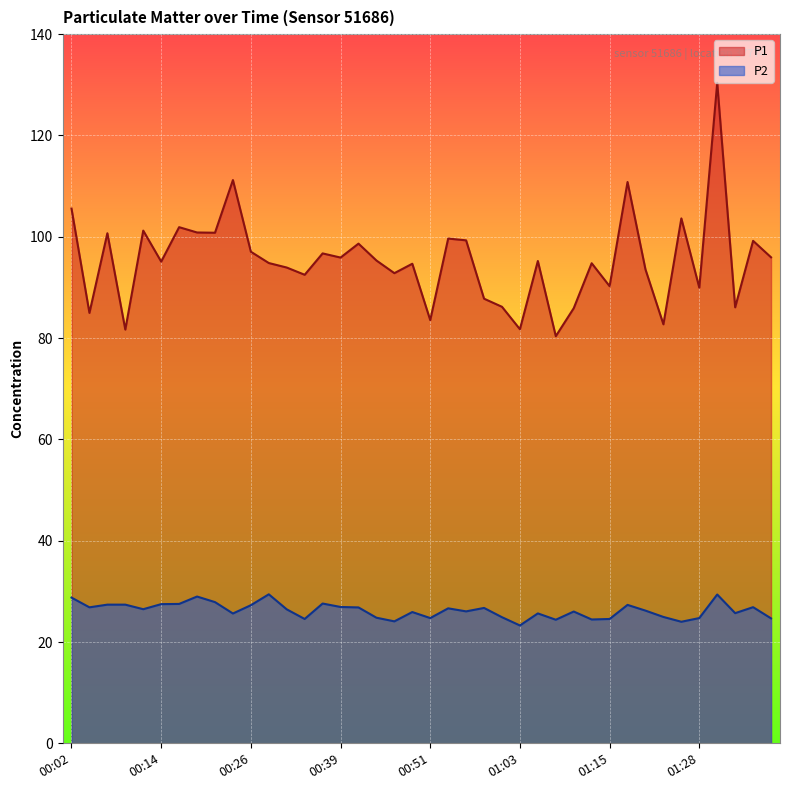

What is the difference between the maximum and minimum values in the P1 series?

50.0